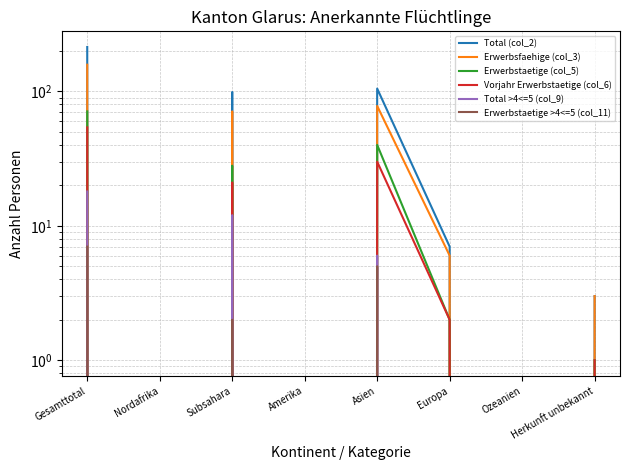

What are all the series names shown in the legend?

Total (col_2), Erwerbsfaehige (col_3), Erwerbstaetige (col_5), Vorjahr Erwerbstaetige (col_6), Total >4<=5 (col_9), Erwerbstaetige >4<=5 (col_11)